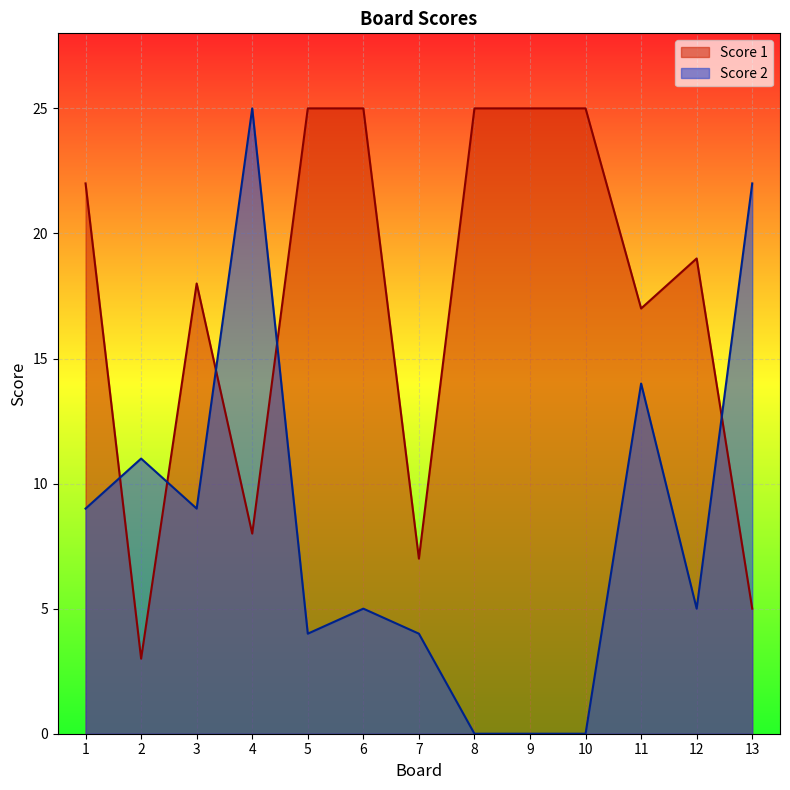

Where is Score 1 nearest to the value 14?

11